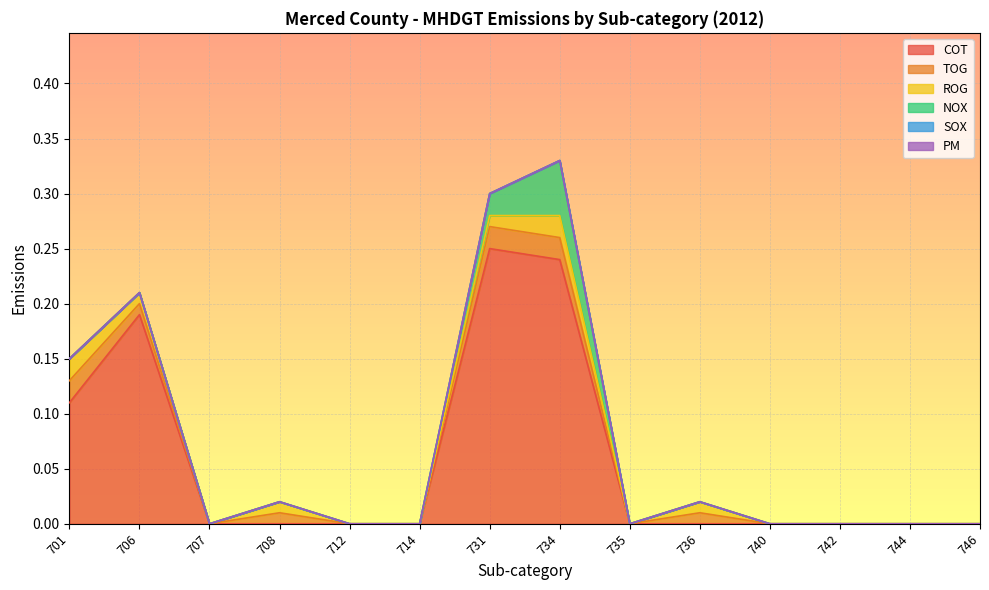

At which category does NOX reach its first local peak?

734